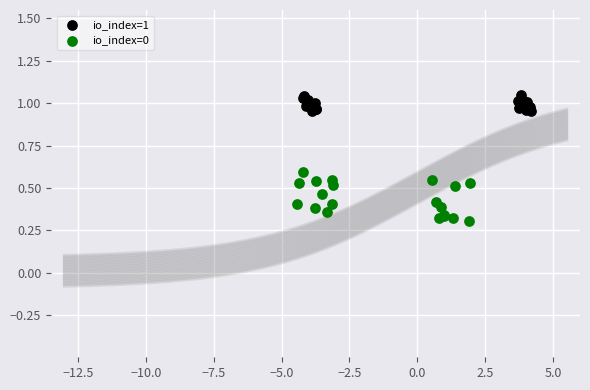

Which series contains the lowest Y value?

io_index=0